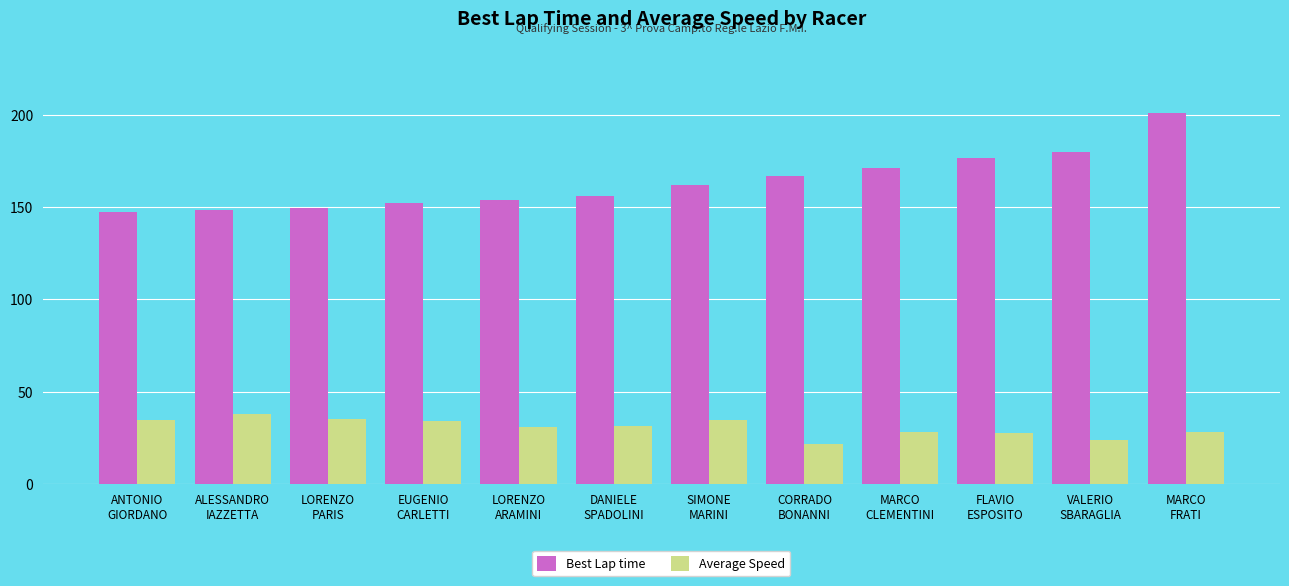

What position from the left is LORENZO
PARIS?

3